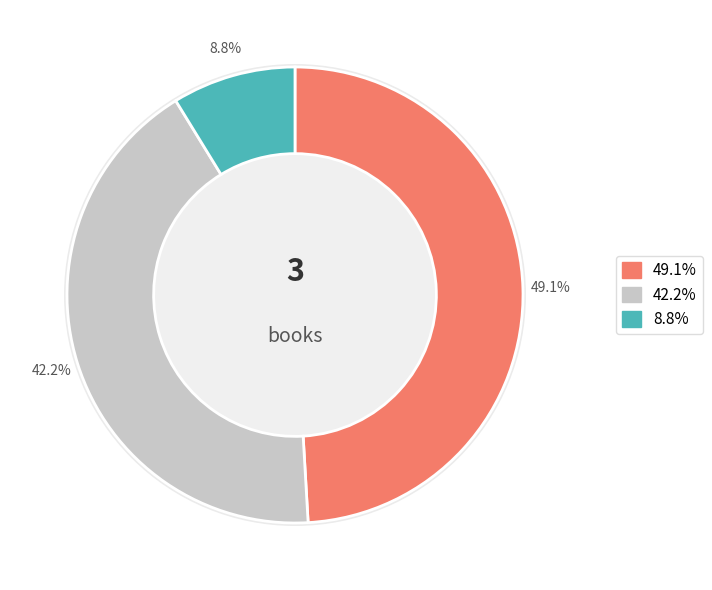

What percentage is the Warning: Do Not Open This Book! slice, to the nearest percent?

9%